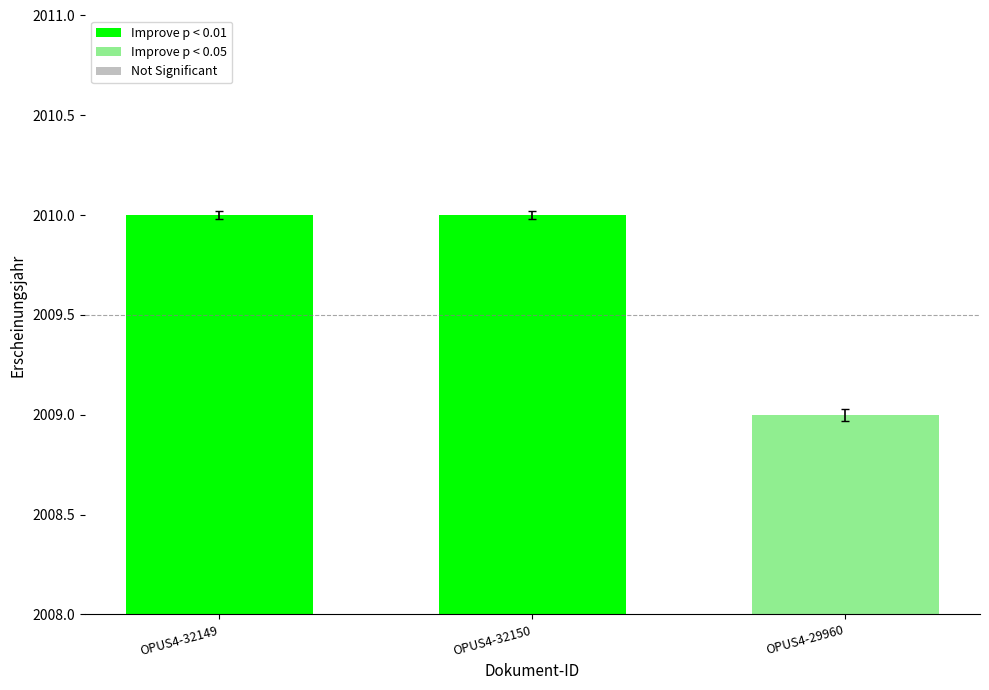

Reading left to right, transcribe all the data shown in this chart.

OPUS4-32149=2010	OPUS4-32150=2010	OPUS4-29960=2009